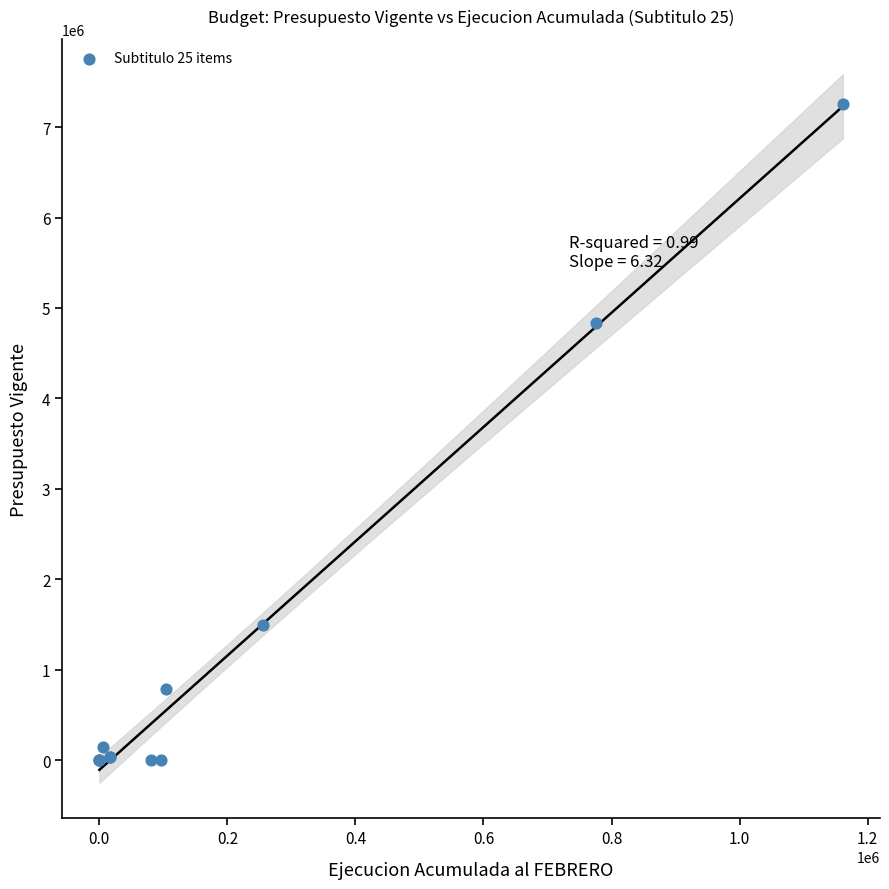

What Y value in the scatter plot is closest to 3625245?

4836123